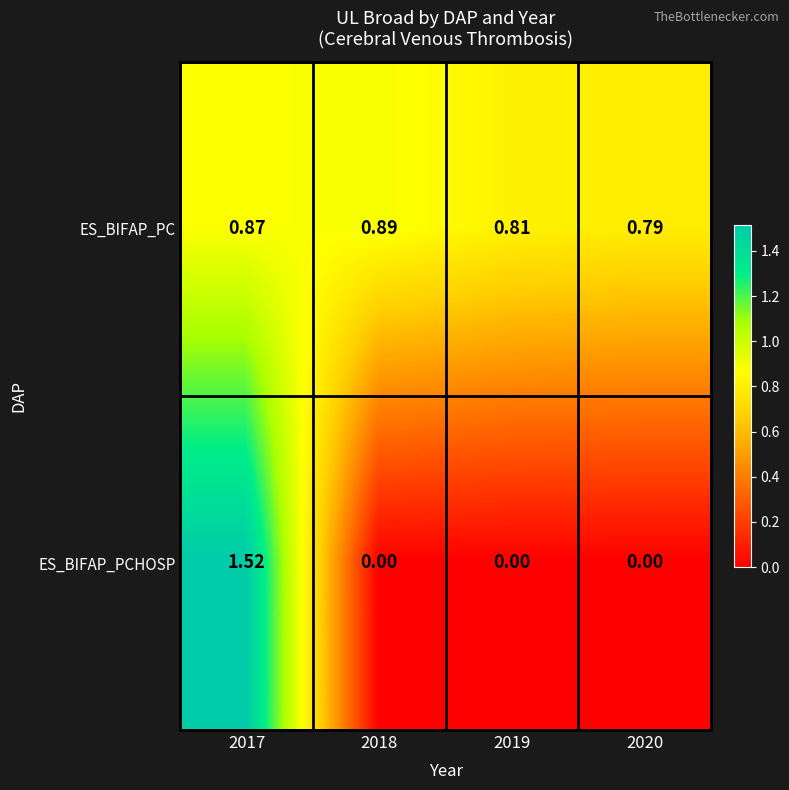

Rank the series by their maximum value, from highest to lowest.

ES_BIFAP_PCHOSP, ES_BIFAP_PC